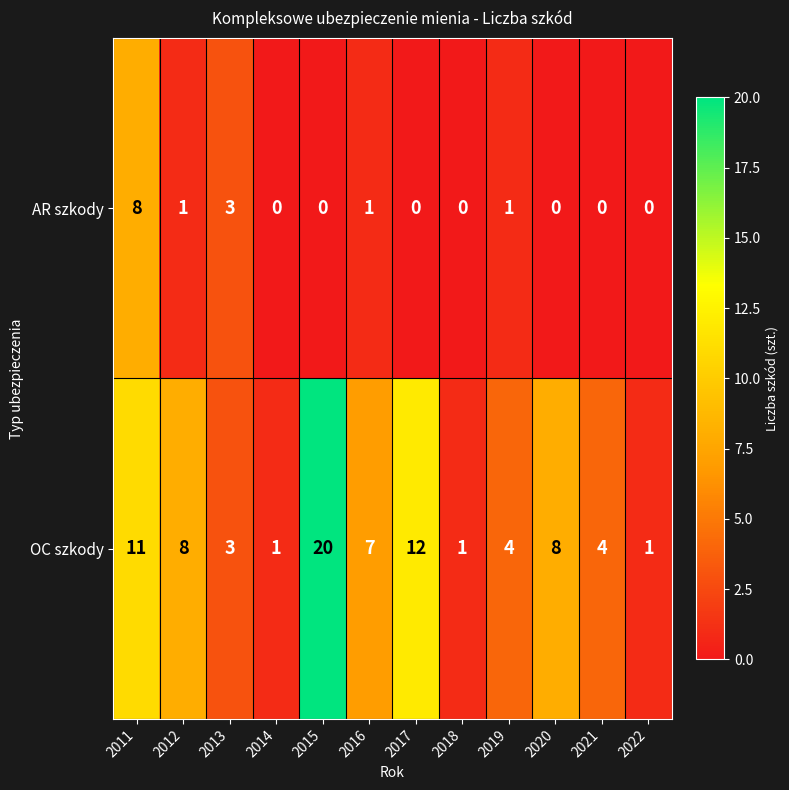

Which series has the largest range (max minus min)?

OC szkody